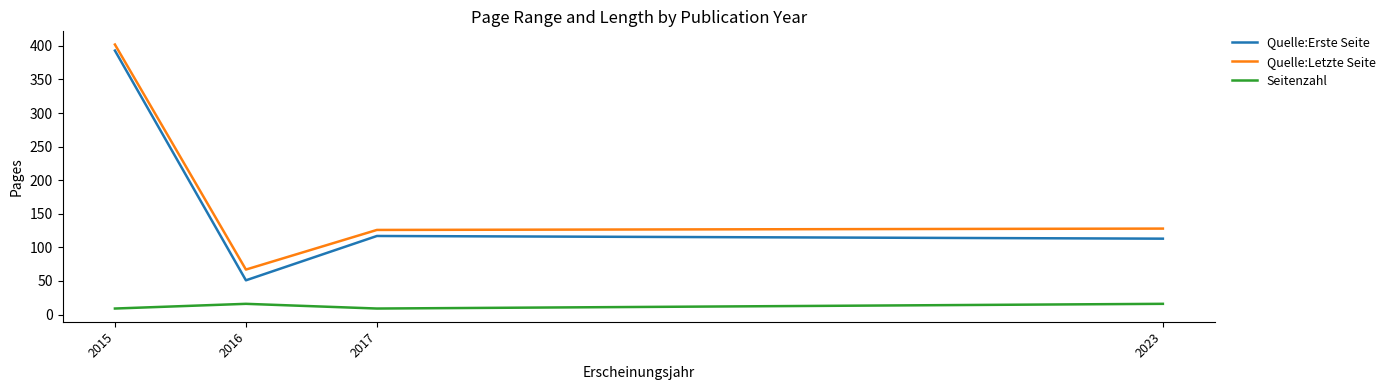

What is the sum of all Quelle:Erste Seite values?

674